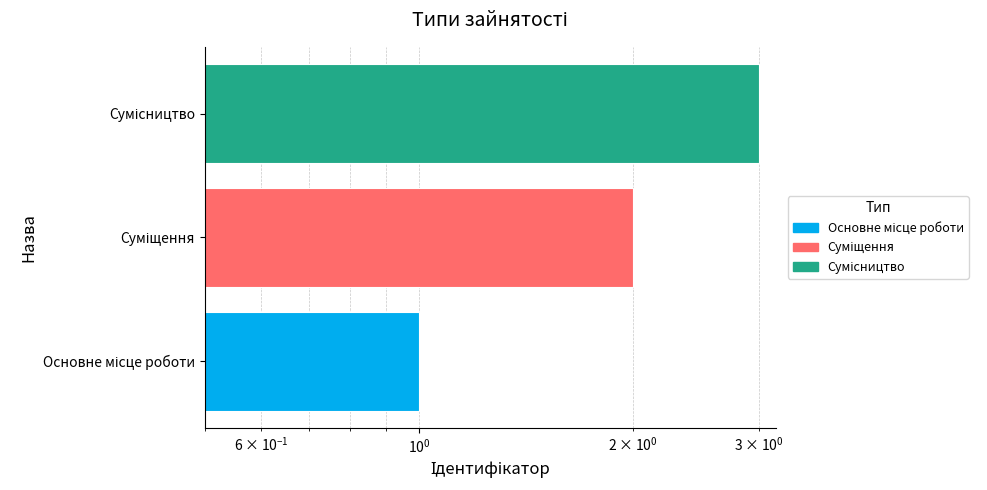

Are the bars horizontal?

Yes